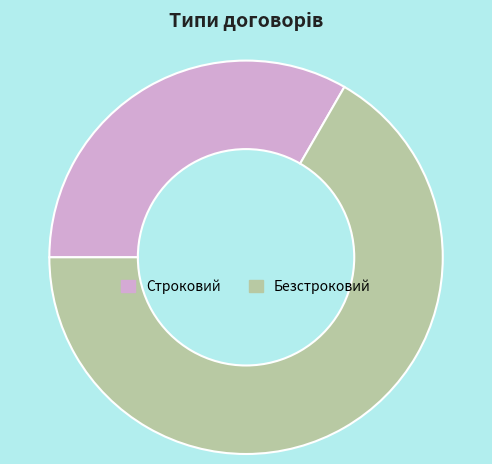

Which slice is the largest?

Безстроковий